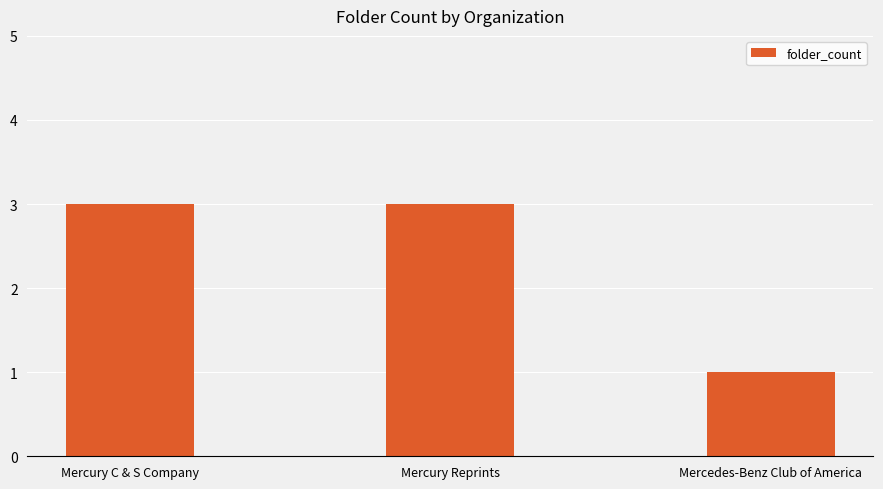

What is the change in value from Mercury C & S Company to Mercedes-Benz Club of America?

-2